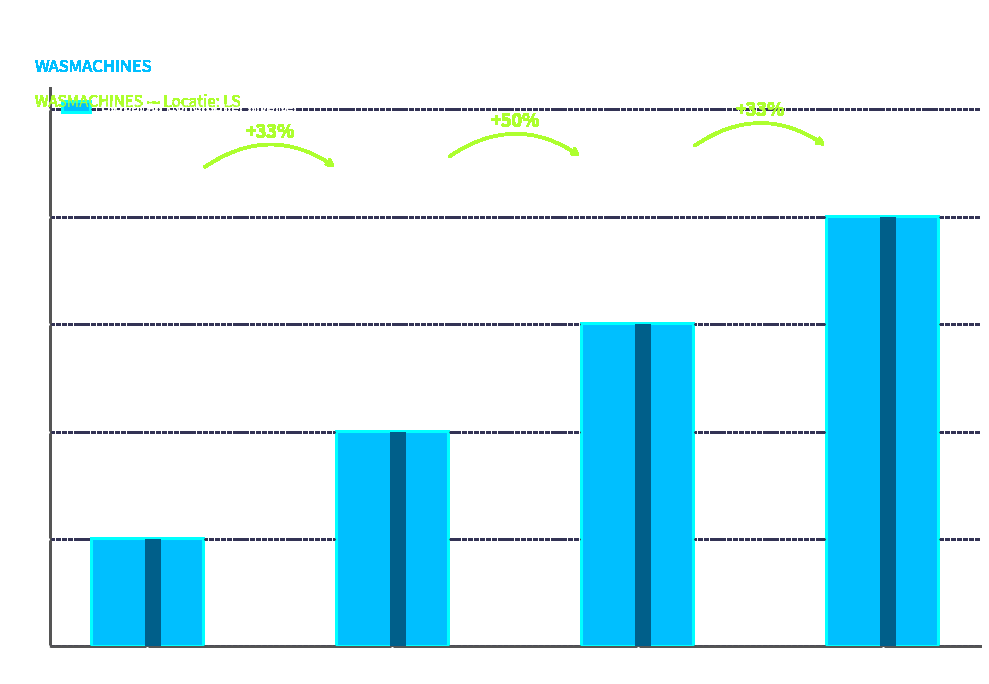

What is the value of the 4th bar from the left?

4